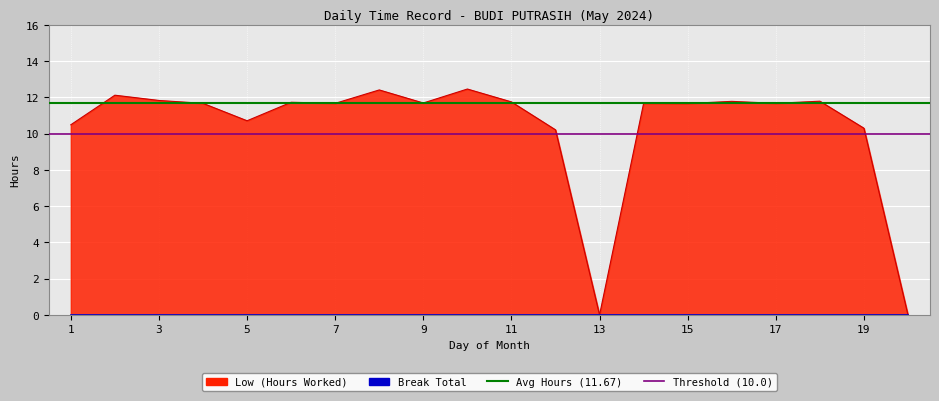

What is the greatest value displayed?

12.5